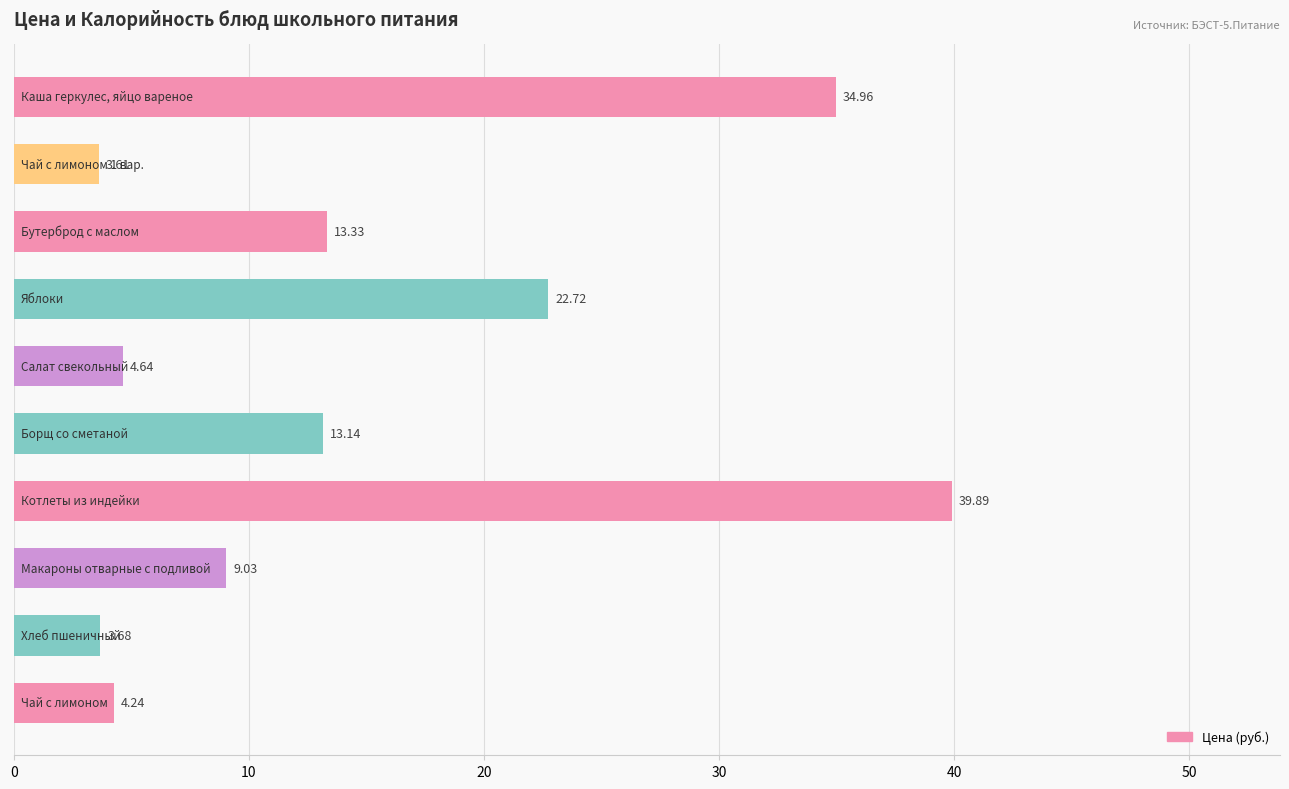

What is the difference between the second highest and second lowest values?

31.3